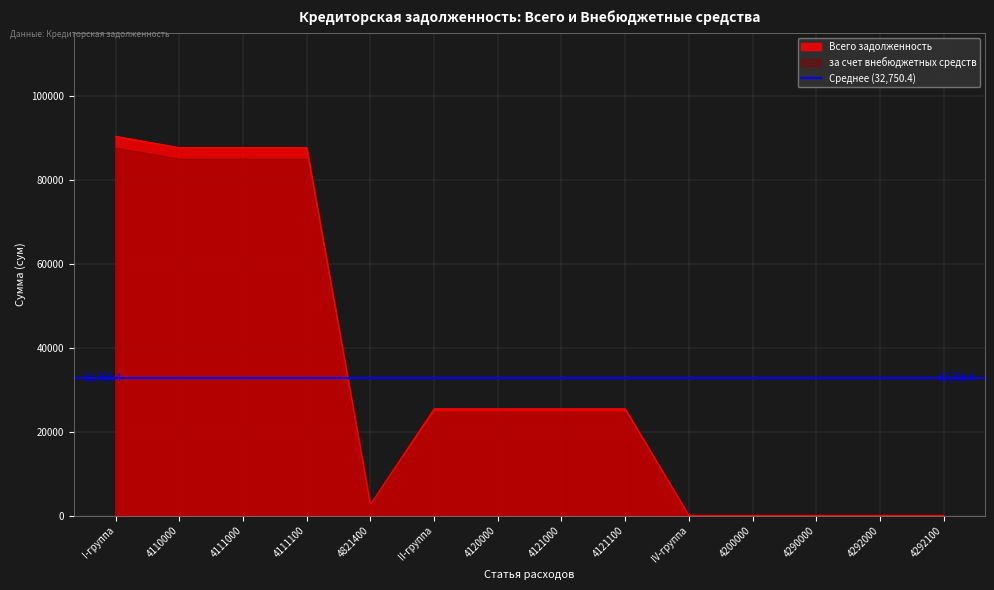

What is the difference between the values at 4110000 and 4200000?

87583.9